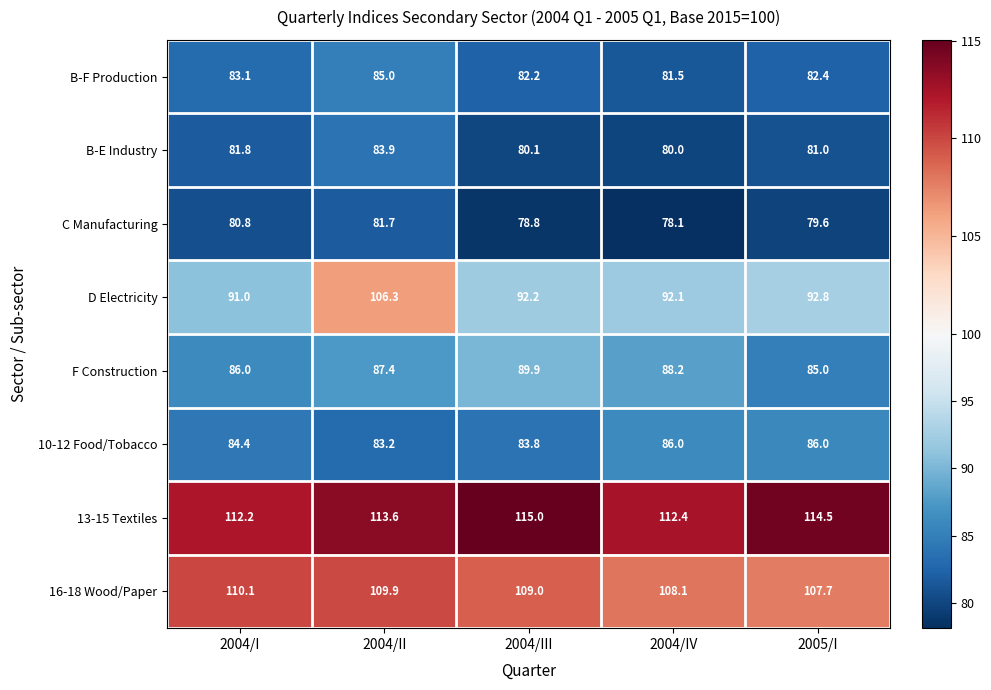

Which series changed the most between 2004/I and 2004/IV?

C Manufacturing